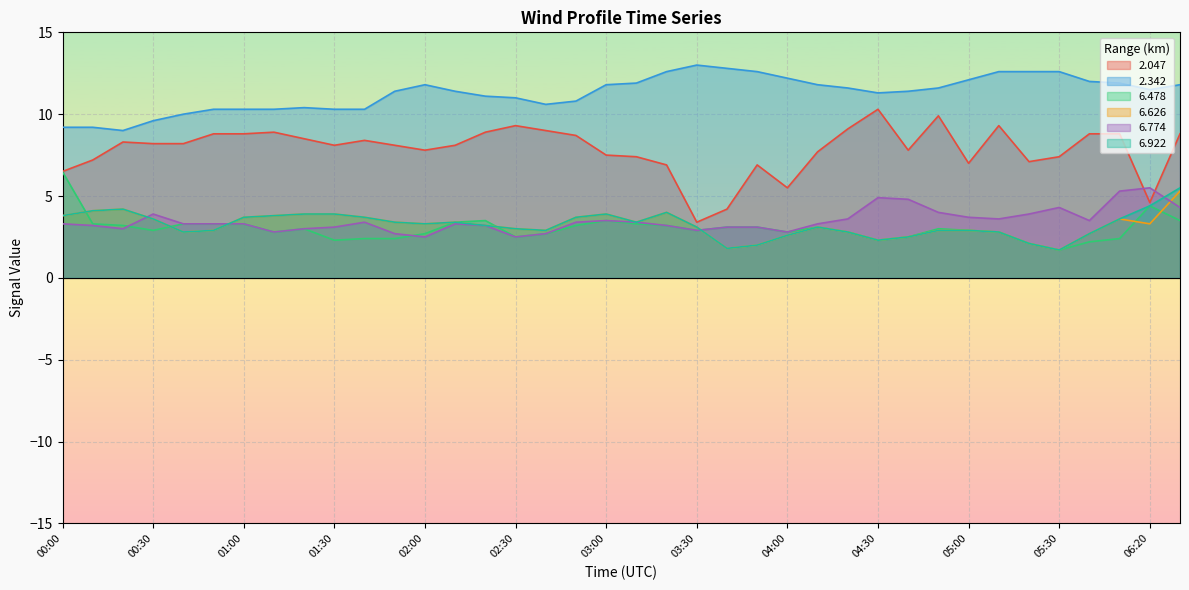

After their last crossing, which series has the higher values:   6.922 or   6.478?

  6.478